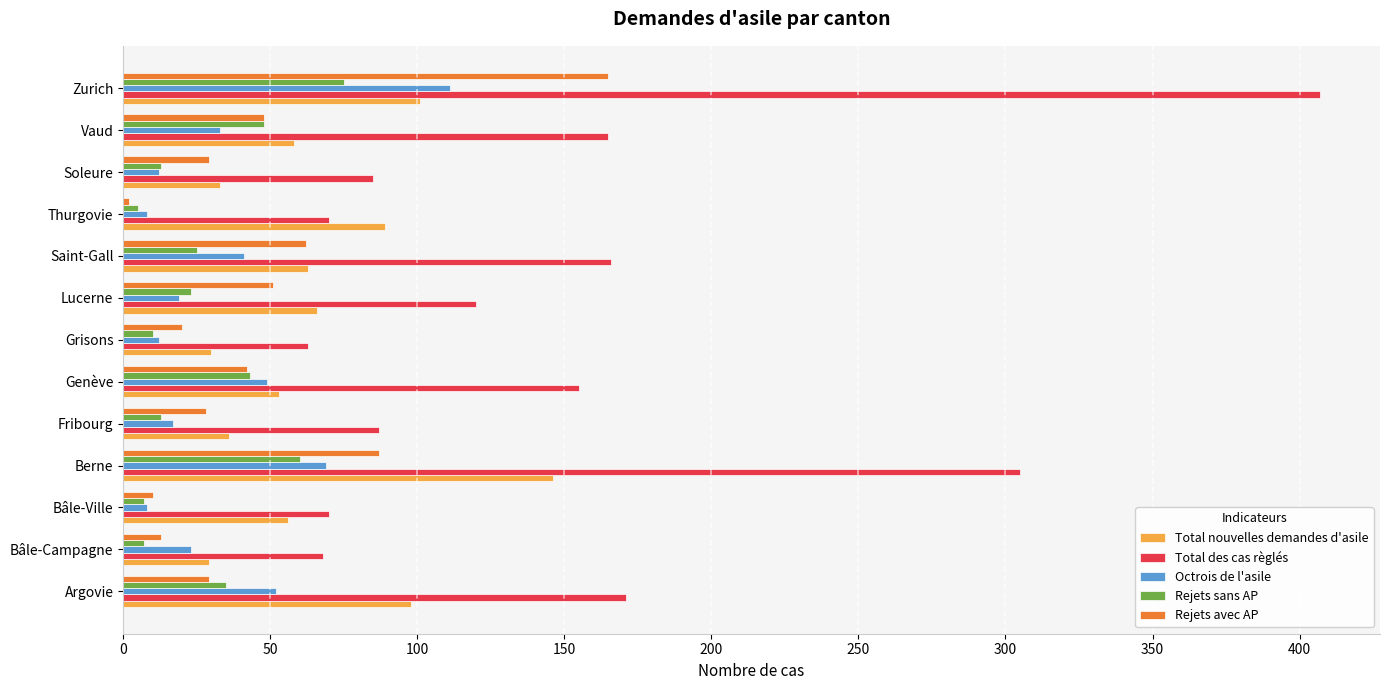

List the series in order of their peak value, lowest first.

Rejets sans AP, Octrois de l'asile, Total nouvelles demandes d'asile, Rejets avec AP, Total des cas règlés